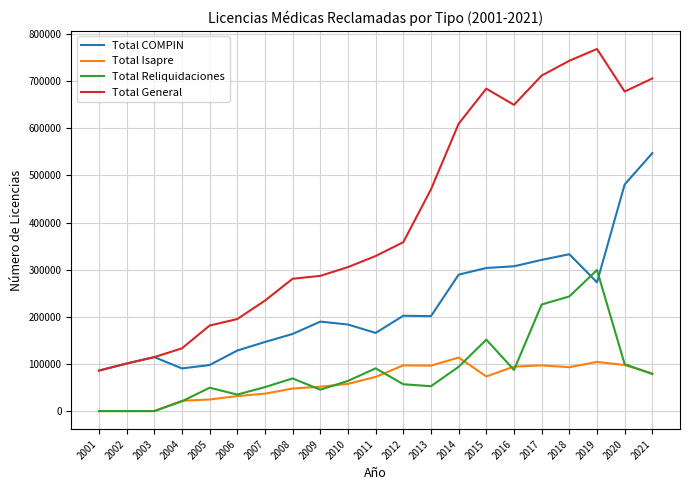

True or false: Total Reliquidaciones and Total COMPIN intersect in this chart.

True